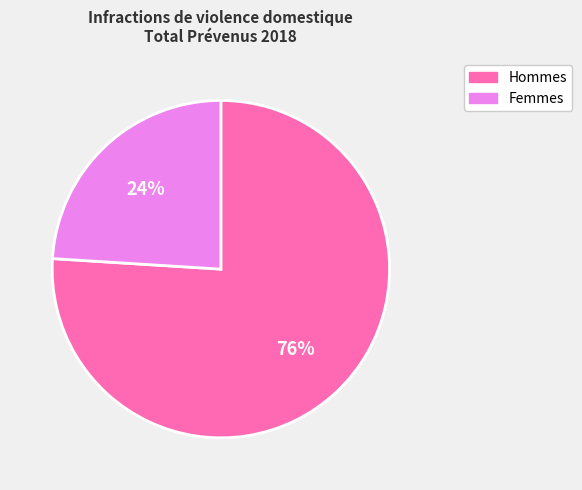

Do Femmes and Hommes together represent more than half of the pie?

Yes